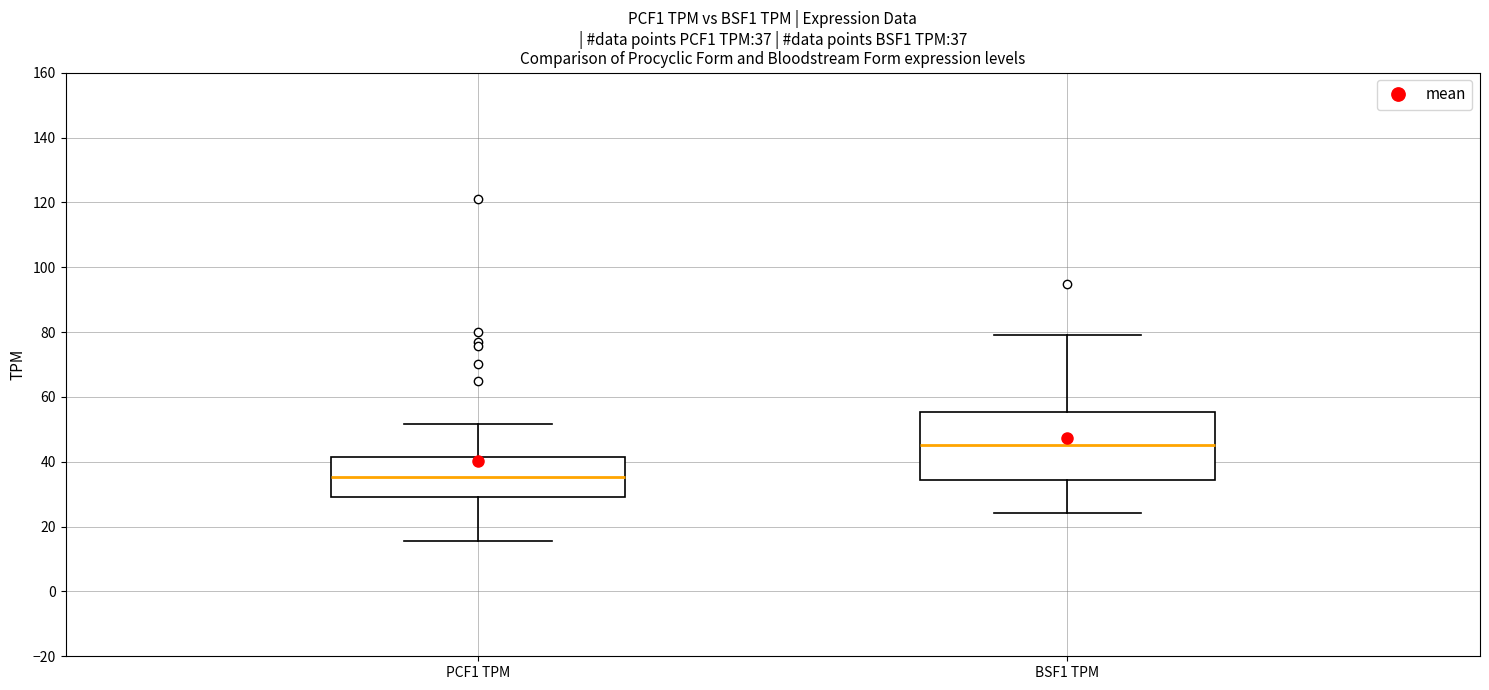

Which box is the tallest, from its lower edge to its upper edge?

BSF1 TPM